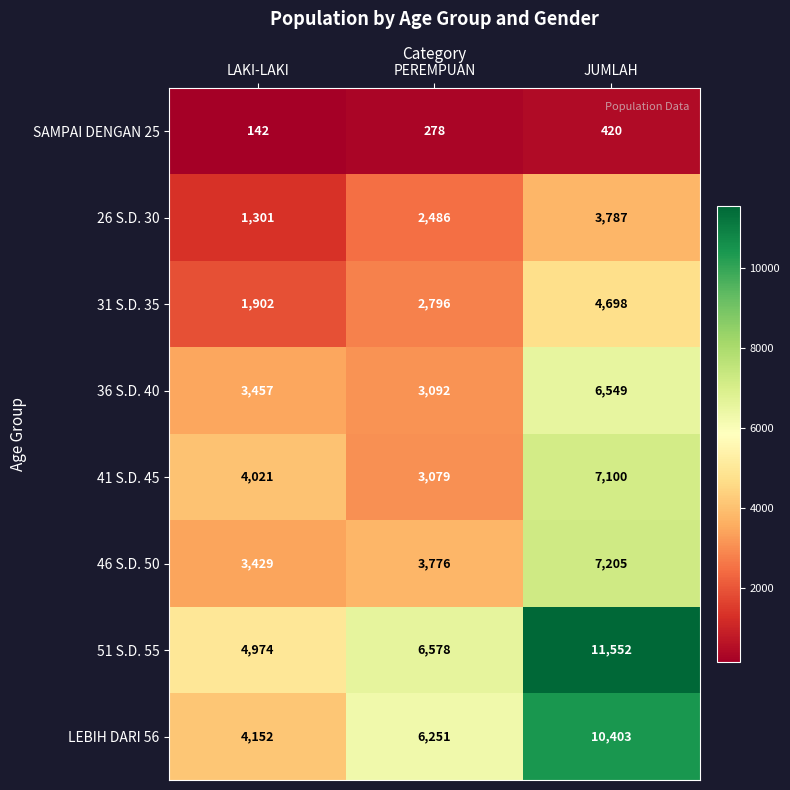

Which series changed the most between LAKI-LAKI and JUMLAH?

51 S.D. 55